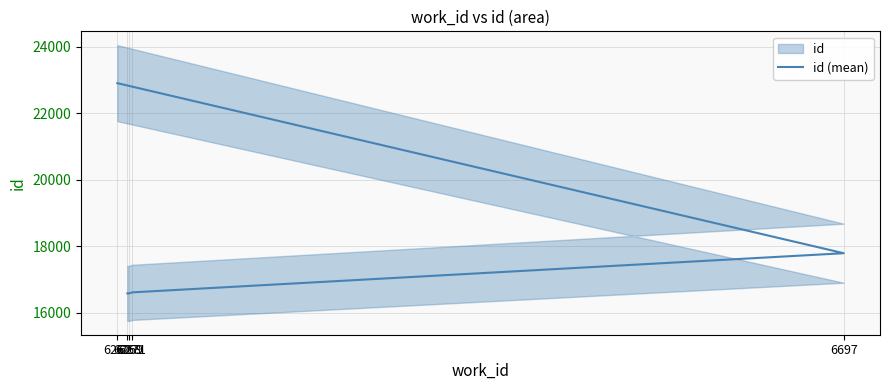

Reading left to right, what are all the values shown in this chart?

16576	16577	16608	17787	22910